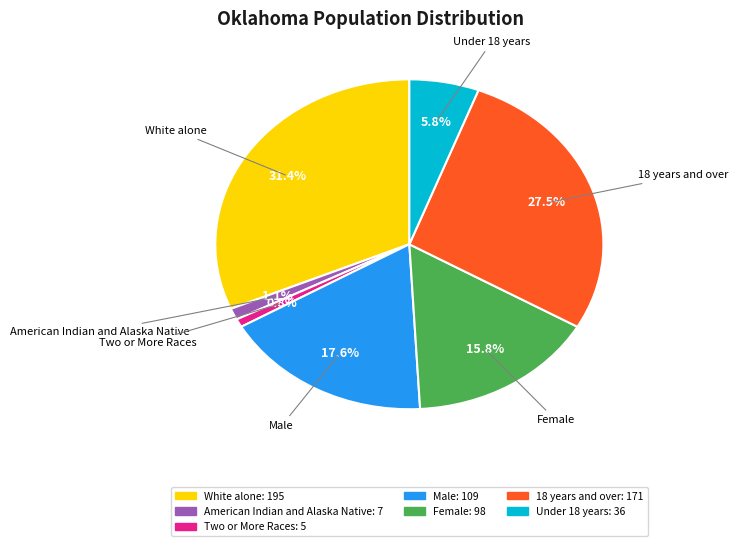

To the nearest percent, what percentage of the pie is American Indian and Alaska Native?

1%